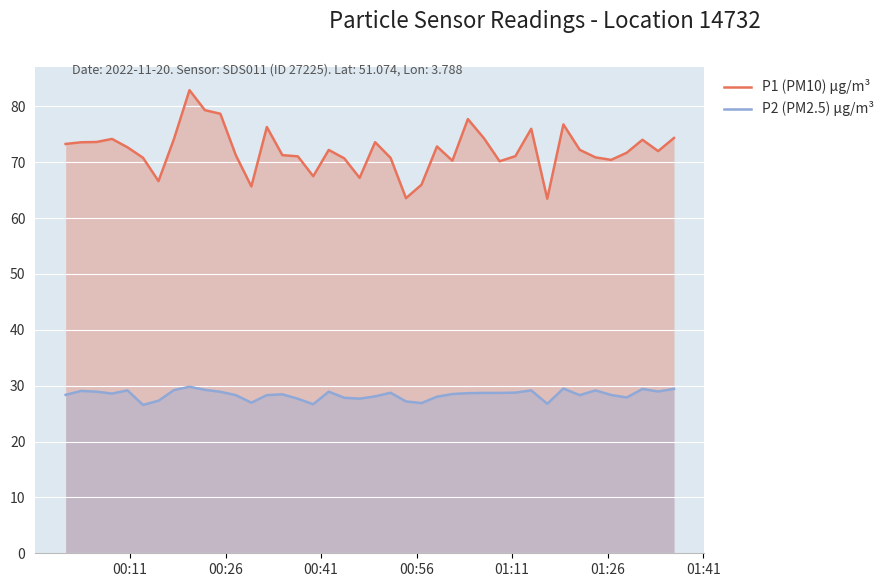

What is the difference between the maximum and second lowest values in the P2 (PM2.5) μg/m³ series?

3.1